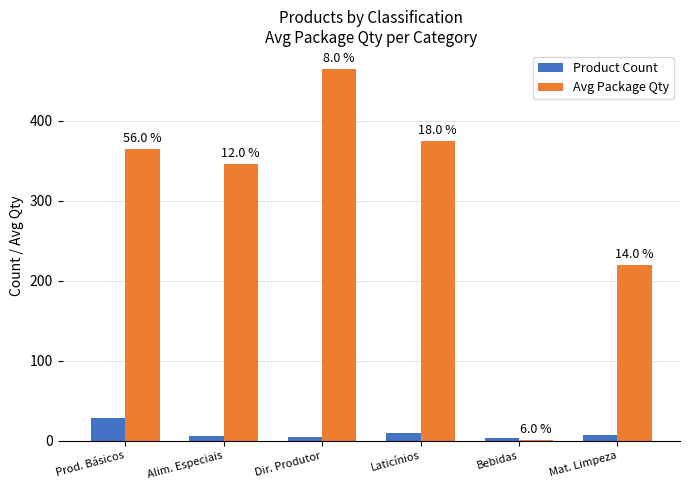

Are the bars grouped side by side (vs. stacked)?

Yes